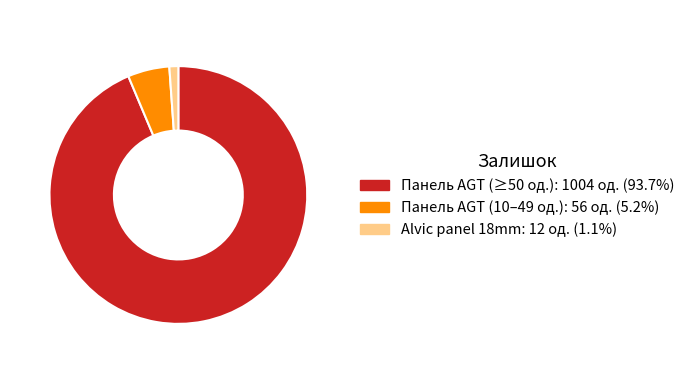

Is there a majority slice in this chart?

Yes